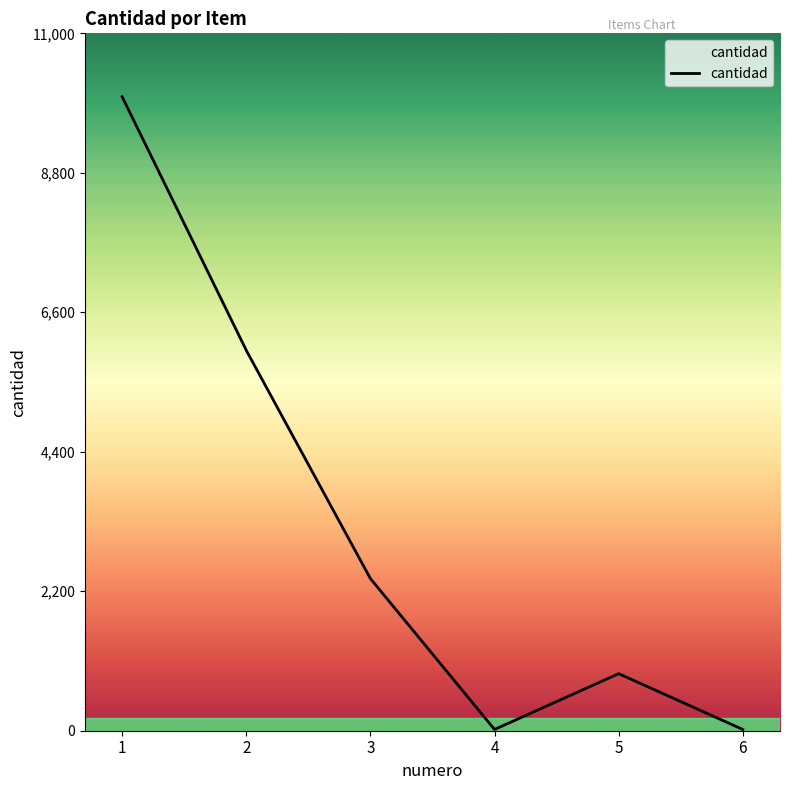

What is the sum of all values?

19340